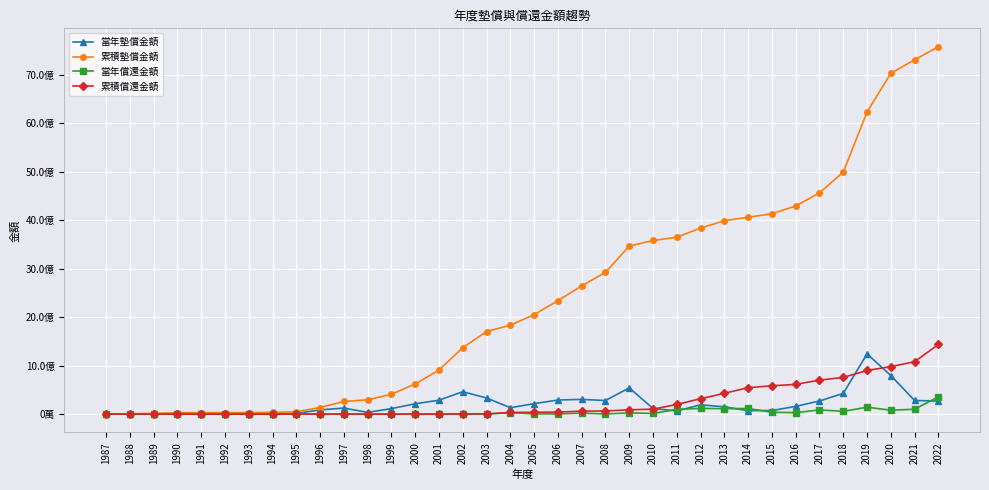

Does the chart have visible grid lines?

Yes